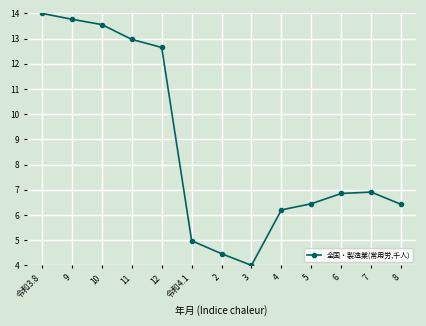

At which category does the chart reach its peak across all series?

令和3.8